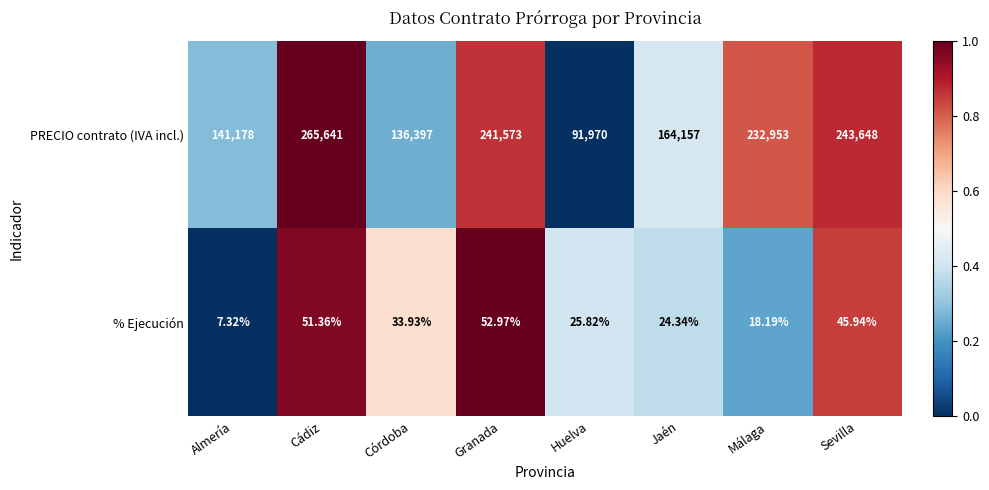

Between Jaén and Málaga, which series saw the biggest shift?

PRECIO contrato (IVA incl.)